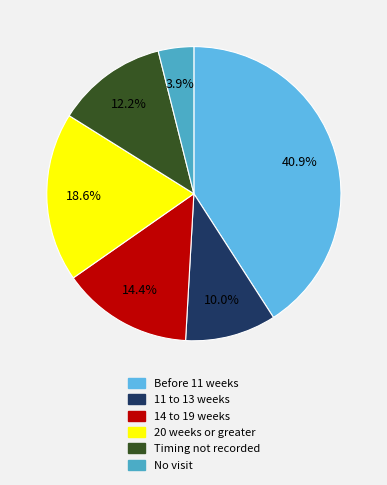

Combined, what portion of the pie is Timing not recorded and 11 to 13 weeks?

22.2%